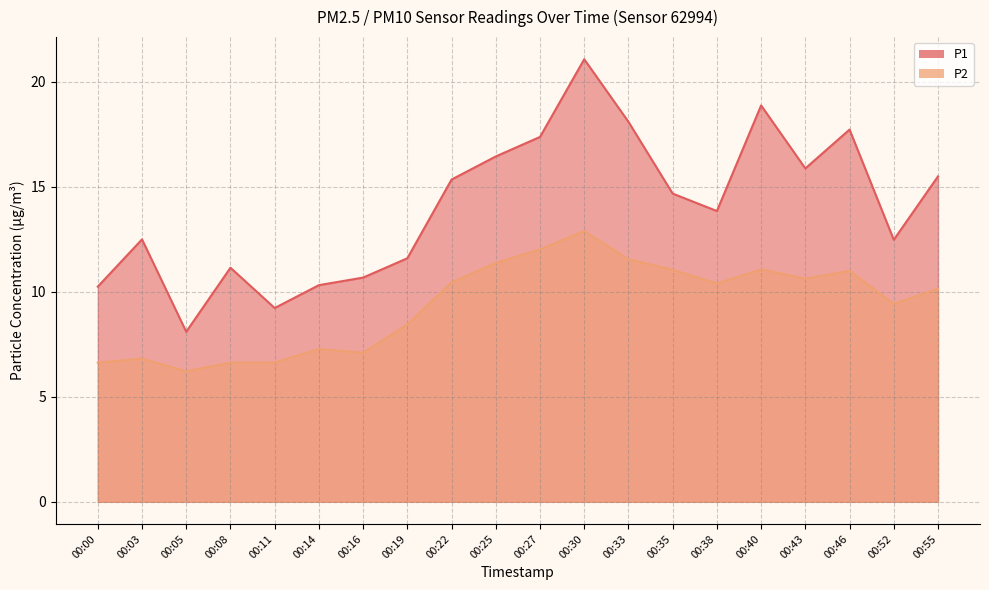

Where is the first local maximum for P2?

00:03